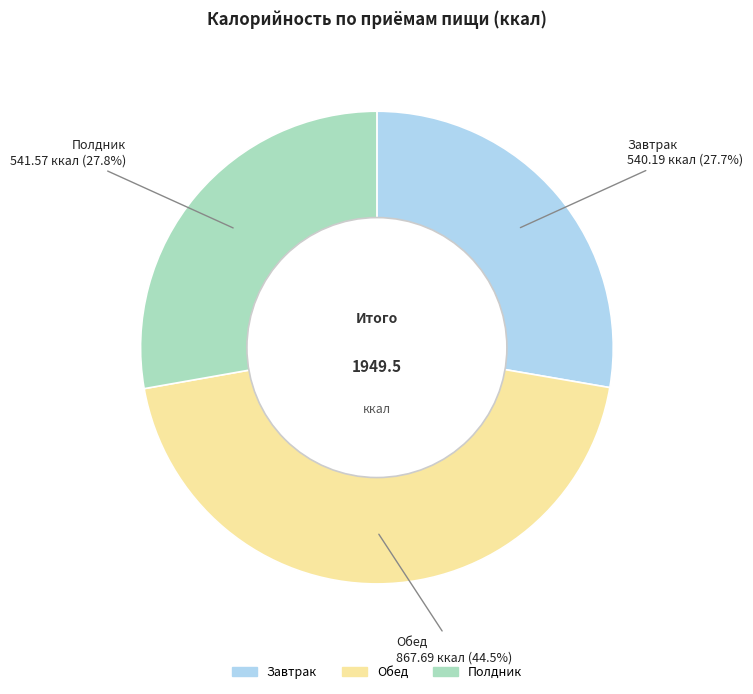

How many segments does this pie chart have?

3